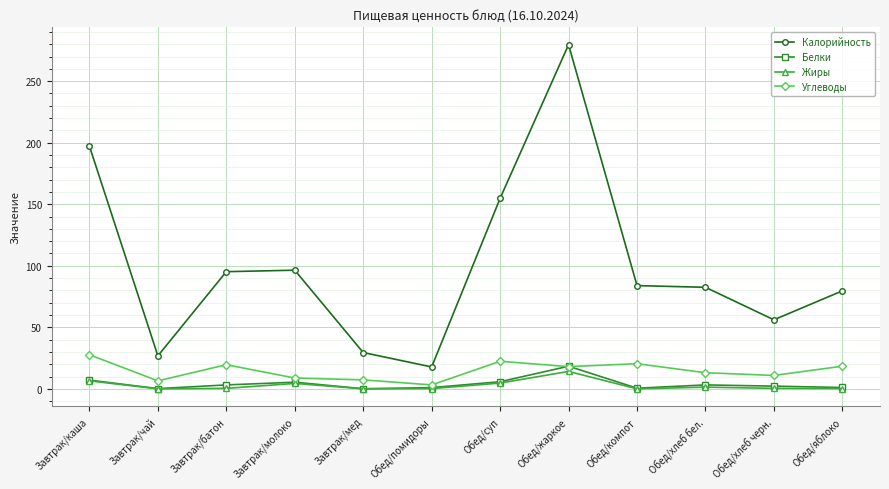

Does the chart have visible grid lines?

Yes